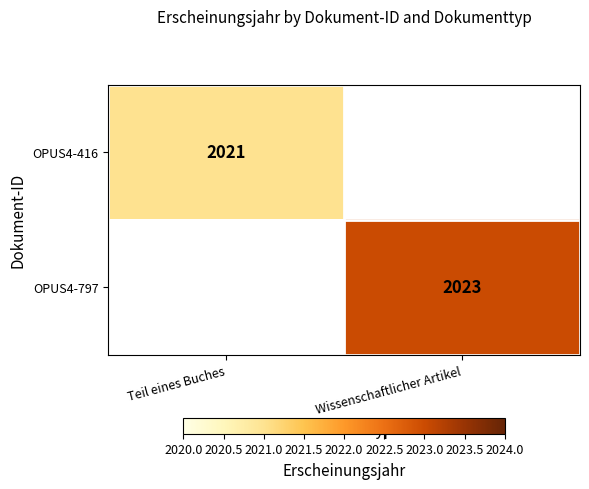

Is it true that OPUS4-416 equals 695 at Teil eines Buches?

False